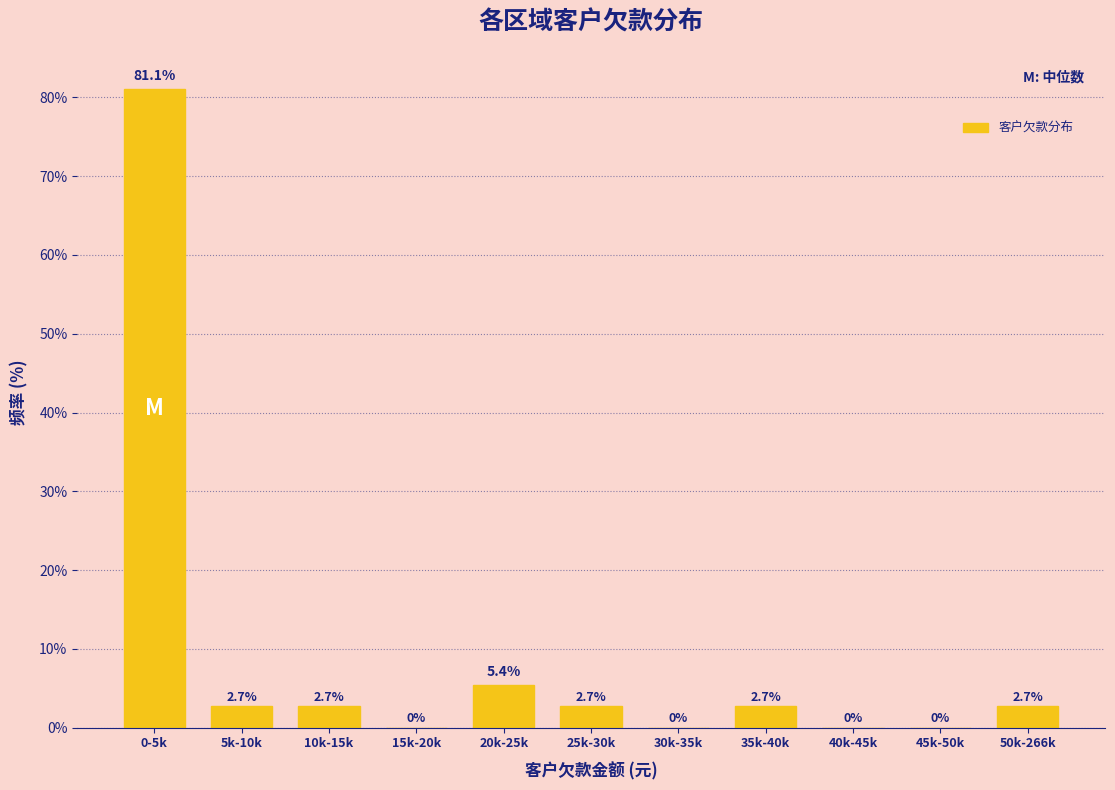

Reading right to left, transcribe all the data shown in this chart.

50k-266k=2.7	45k-50k=0.0	40k-45k=0.0	35k-40k=2.7	30k-35k=0.0	25k-30k=2.7	20k-25k=5.4	15k-20k=0.0	10k-15k=2.7	5k-10k=2.7	0-5k=81.1